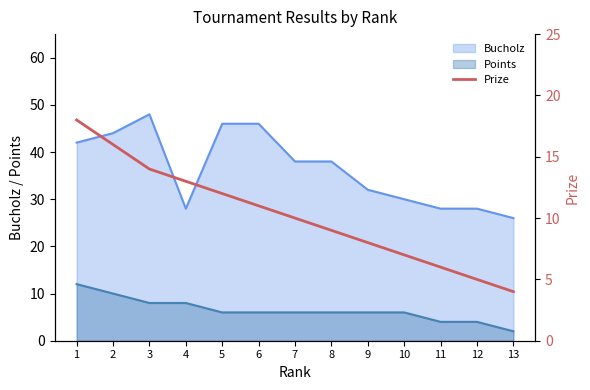

How many data points are above 10?

6